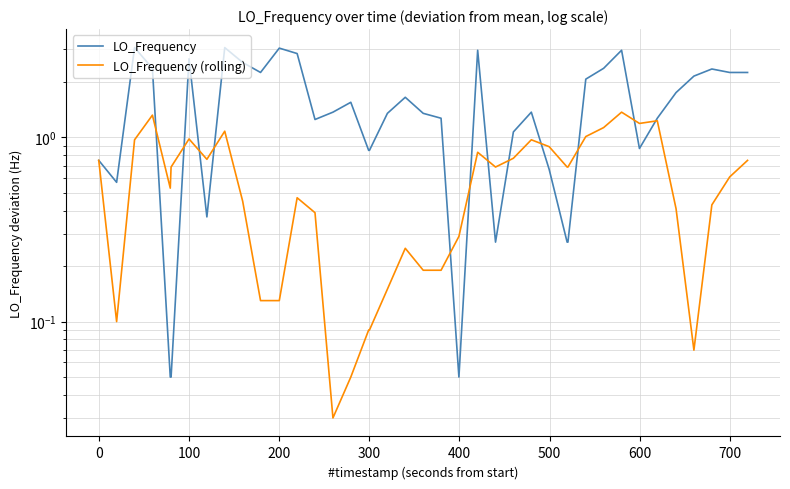

The value of LO_Frequency (rolling) at 10 is 0.2. True or false?

False